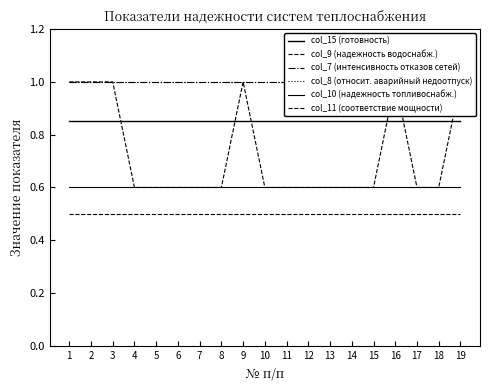

True or false: col_11 (соответствие мощности) and col_7 (интенсивность отказов сетей) cross at least once.

False